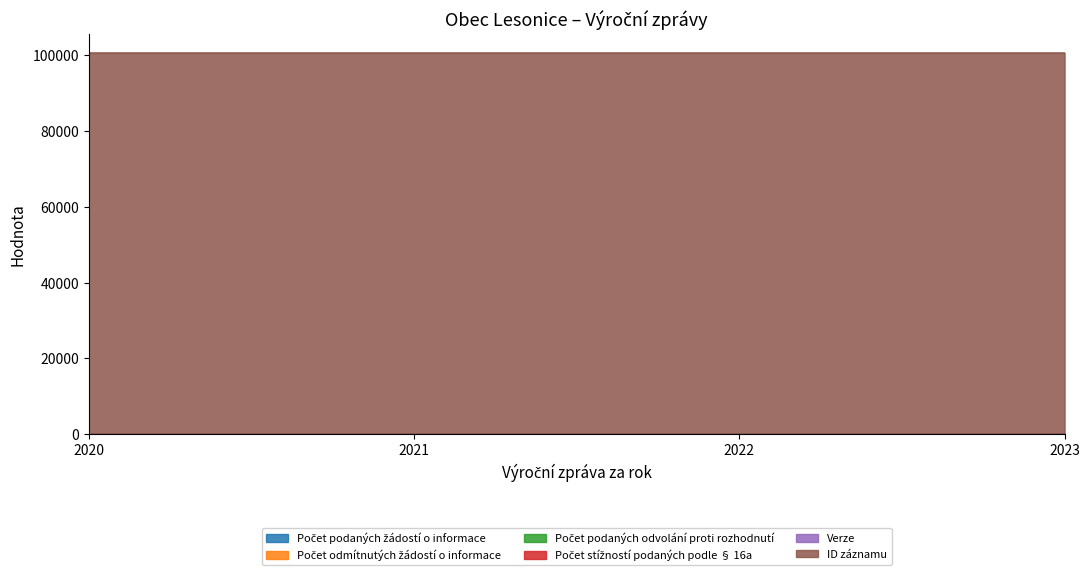

Reading left to right, what are all the values shown in this chart?

Počet podaných žádostí o informace: 0	0	0	0
Počet odmítnutých žádostí o informace: 0	0	0	0
Počet podaných odvolání proti rozhodnutí: 0	0	0	0
Počet stížností podaných podle § 16a: 0	0	0	0
Verze: 1	1	1	1
ID záznamu: 100636	100637	100634	100635